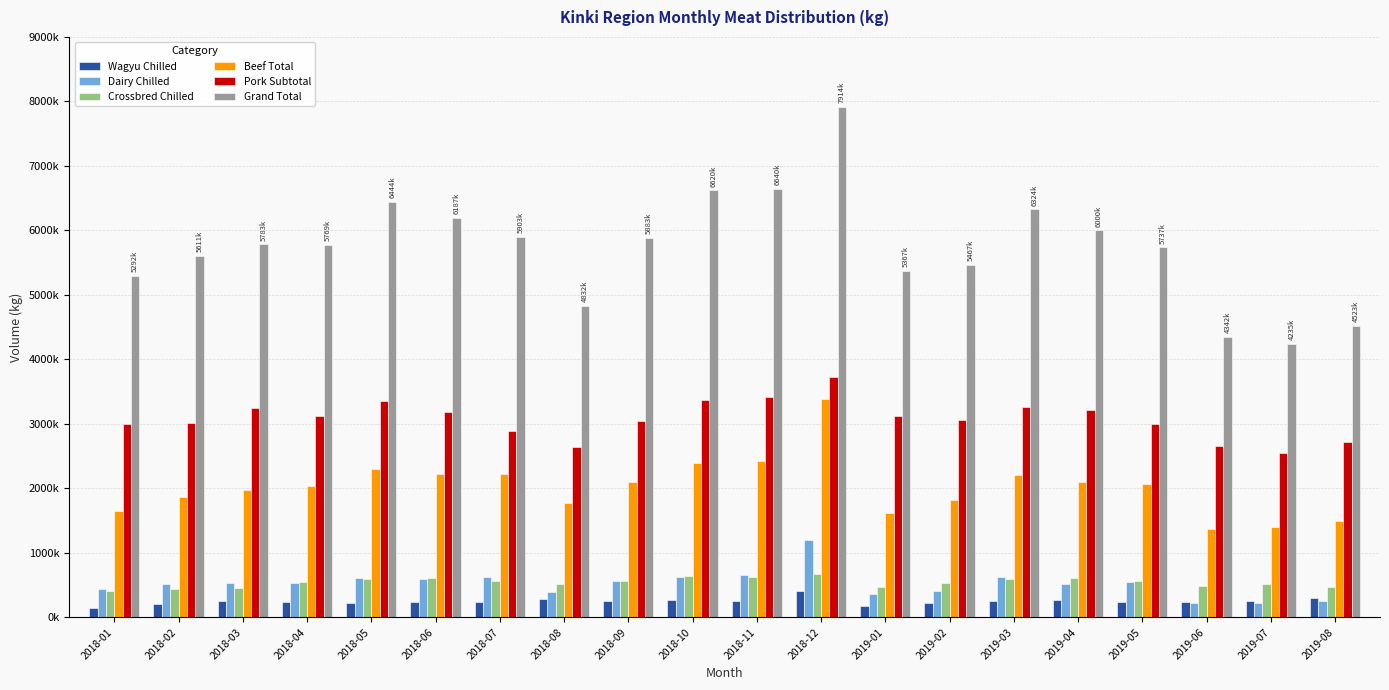

Reading right to left, extract all data points from this chart.

Wagyu Chilled: 2019-08=295541	2019-07=254672	2019-06=235473	2019-05=236575	2019-04=276381	2019-03=259027	2019-02=217807	2019-01=184092	2018-12=413606	2018-11=260738	2018-10=272547	2018-09=251918	2018-08=282215	2018-07=245850	2018-06=239807	2018-05=229819	2018-04=231477	2018-03=257226	2018-02=200674	2018-01=151182
Dairy Chilled: 2019-08=257208	2019-07=219084	2019-06=219855	2019-05=551090	2019-04=521355	2019-03=620271	2019-02=414511	2019-01=362839	2018-12=1199901	2018-11=657570	2018-10=624303	2018-09=565127	2018-08=390758	2018-07=623717	2018-06=596063	2018-05=609666	2018-04=533265	2018-03=530089	2018-02=523559	2018-01=439021
Crossbred Chilled: 2019-08=464254	2019-07=511549	2019-06=491400	2019-05=560997	2019-04=604006	2019-03=590315	2019-02=532531	2019-01=479274	2018-12=672161	2018-11=627940	2018-10=649444	2018-09=567709	2018-08=522621	2018-07=570712	2018-06=606046	2018-05=599033	2018-04=546189	2018-03=456976	2018-02=444123	2018-01=414239
Beef Total: 2019-08=1498008	2019-07=1395959	2019-06=1370529	2019-05=2067721	2019-04=2100467	2019-03=2210275	2019-02=1825755	2019-01=1614443	2018-12=3392589	2018-11=2424257	2018-10=2398290	2018-09=2095601	2018-08=1773065	2018-07=2229459	2018-06=2227509	2018-05=2307132	2018-04=2035598	2018-03=1974827	2018-02=1871005	2018-01=1656281
Pork Subtotal: 2019-08=2714948	2019-07=2555135	2019-06=2655696	2019-05=2999087	2019-04=3219980	2019-03=3268752	2019-02=3056052	2019-01=3122288	2018-12=3733370	2018-11=3410971	2018-10=3370152	2018-09=3038935	2018-08=2645486	2018-07=2891346	2018-06=3180642	2018-05=3363230	2018-04=3122488	2018-03=3253371	2018-02=3017500	2018-01=2992734
Grand Total: 2019-08=4523062	2019-07=4235534	2019-06=4342833	2019-05=5737111	2019-04=6000695	2019-03=6324815	2019-02=5467047	2019-01=5367026	2018-12=7914869	2018-11=6640147	2018-10=6620872	2018-09=5883587	2018-08=4832720	2018-07=5903987	2018-06=6187921	2018-05=6444217	2018-04=5769431	2018-03=5783446	2018-02=5611221	2018-01=5292638